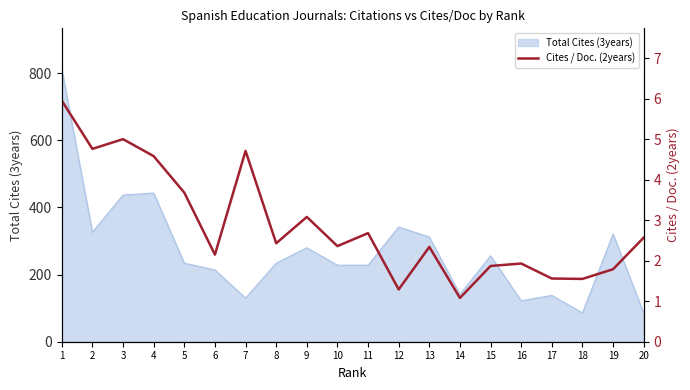

What is the smallest value displayed?

1.1